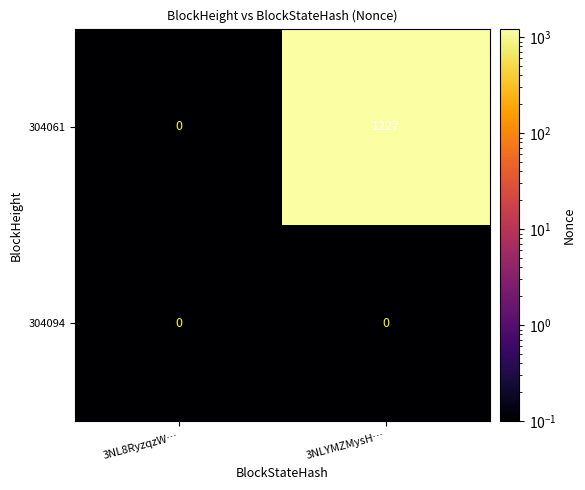

What is the sum of all 304061 values?

1227